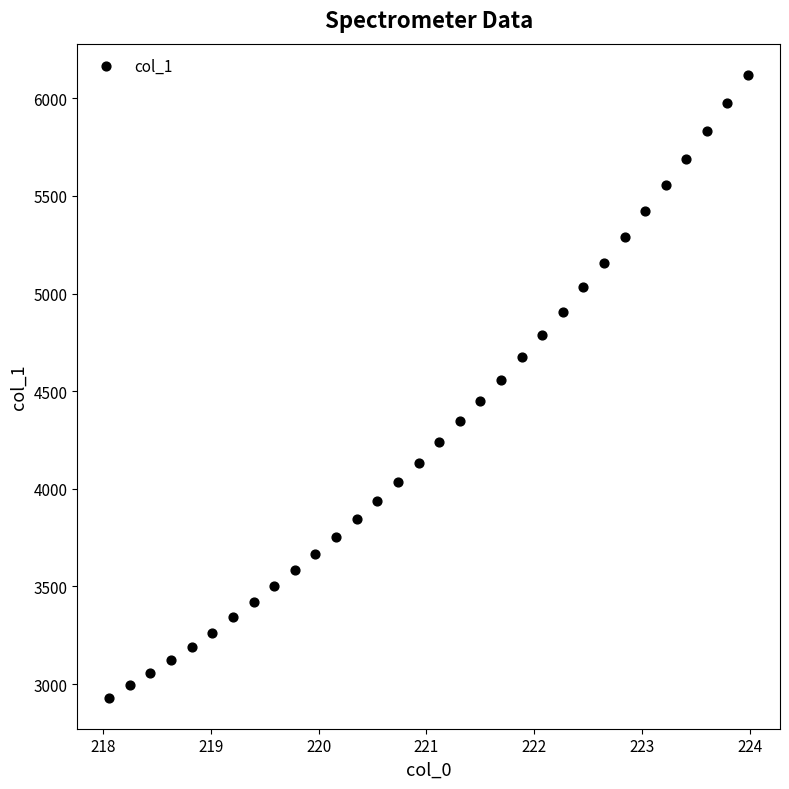

What is the range of Y values (max minus min)?

3189.5